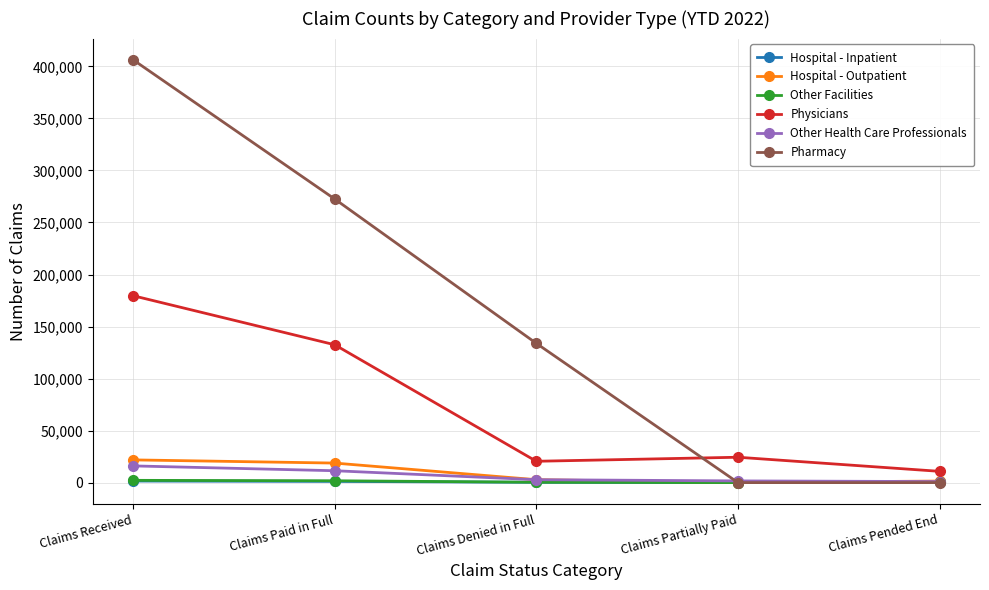

True or false: Physicians has a value of 20502 at Claims Denied in Full.

True